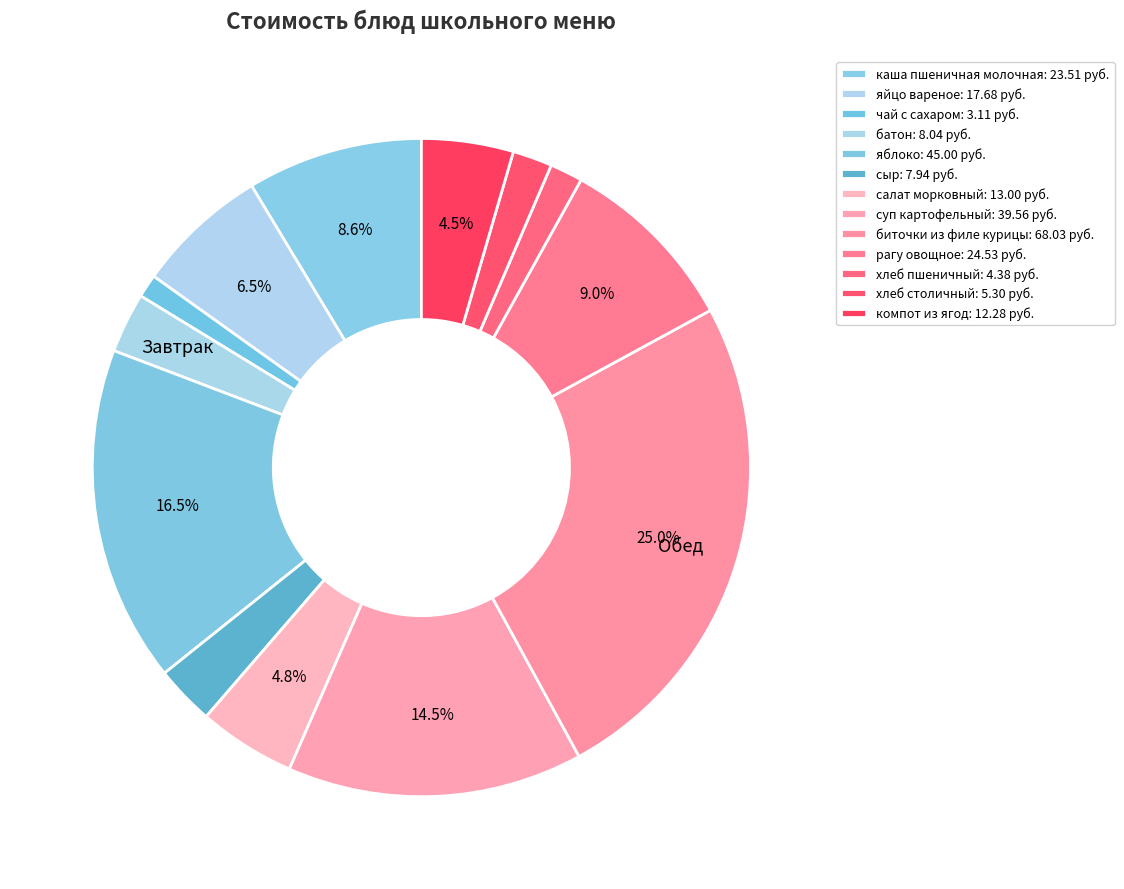

Count the number of slices in the pie.

13